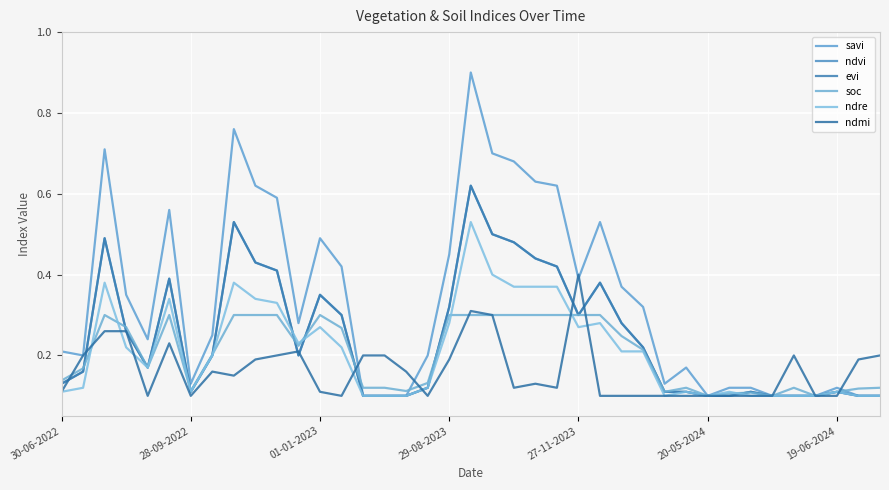

How many intersections are there between ndvi and ndre?

3